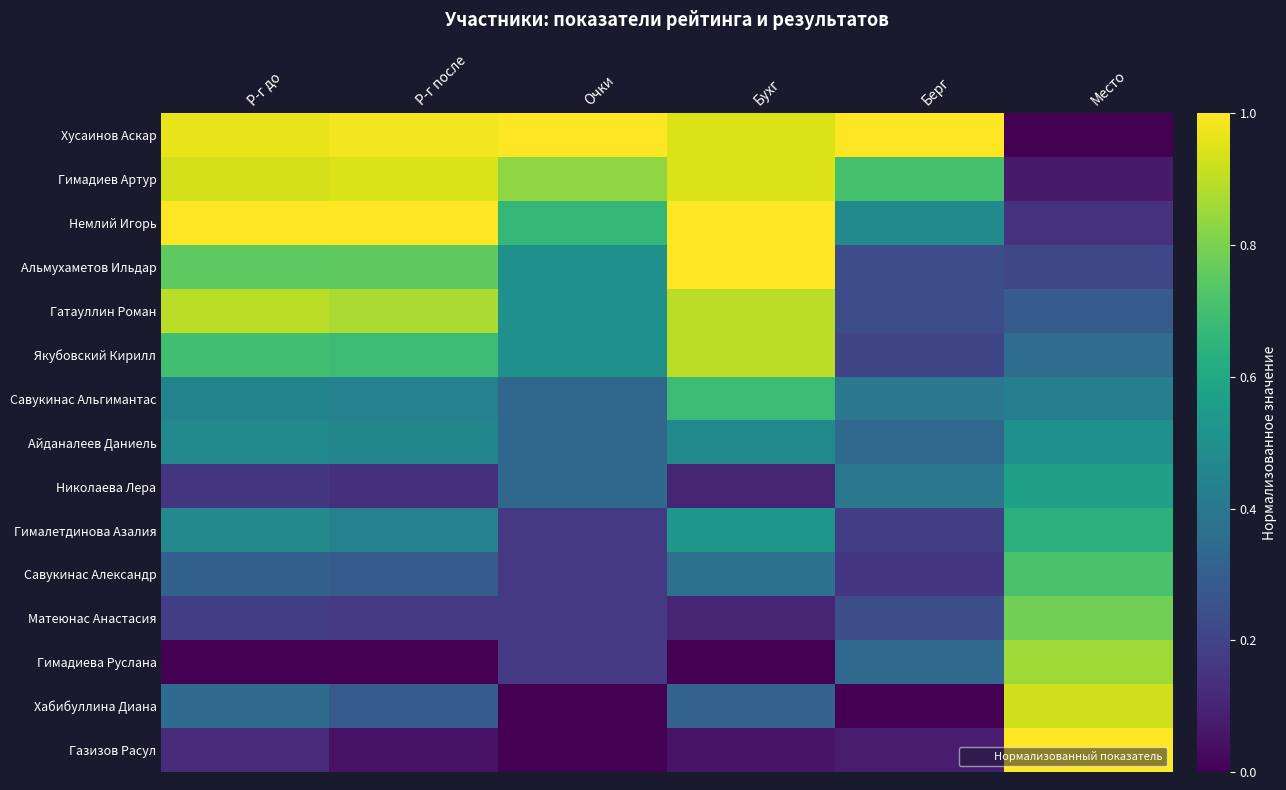

What is the spread (max minus min) of values at Р-г после?

1.0